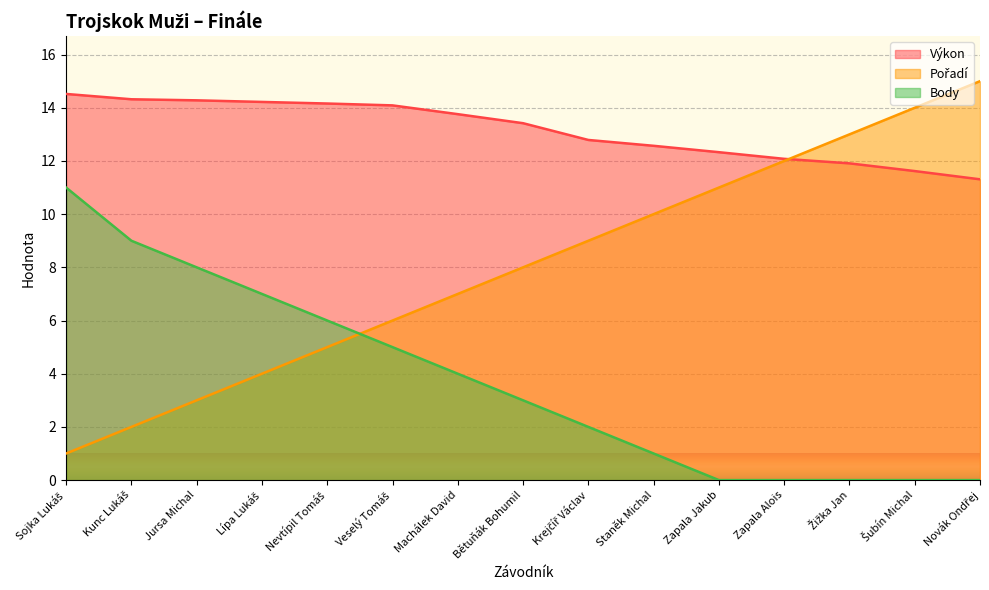

What is the label of the 13th point from the right?

Jursa Michal